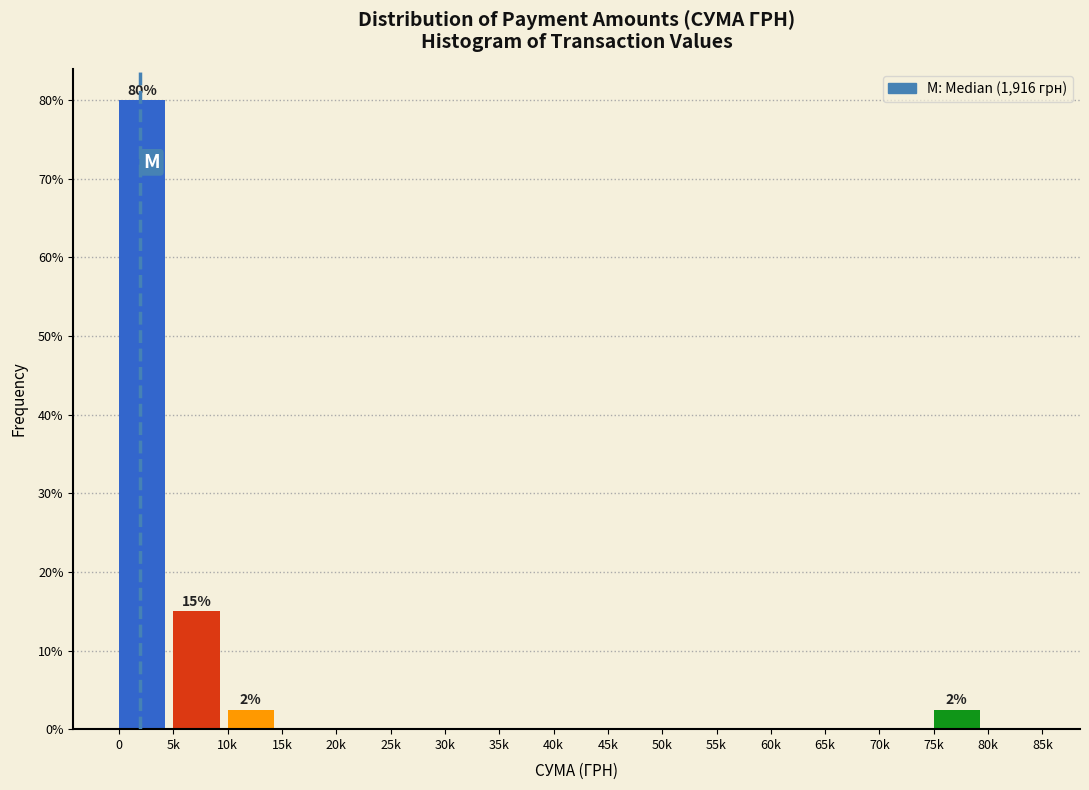

Reading right to left, extract all data points from this chart.

80k=0.0	75k=2.5	70k=0.0	65k=0.0	60k=0.0	55k=0.0	50k=0.0	45k=0.0	40k=0.0	35k=0.0	30k=0.0	25k=0.0	20k=0.0	15k=0.0	10k=2.5	5k=15.0	0=80.0